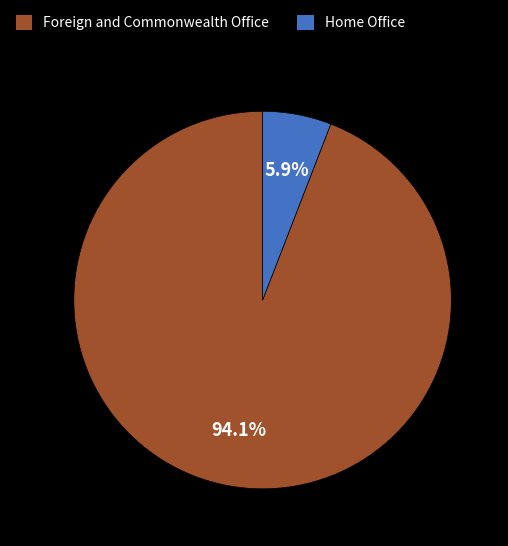

Does any single category account for the majority?

Yes